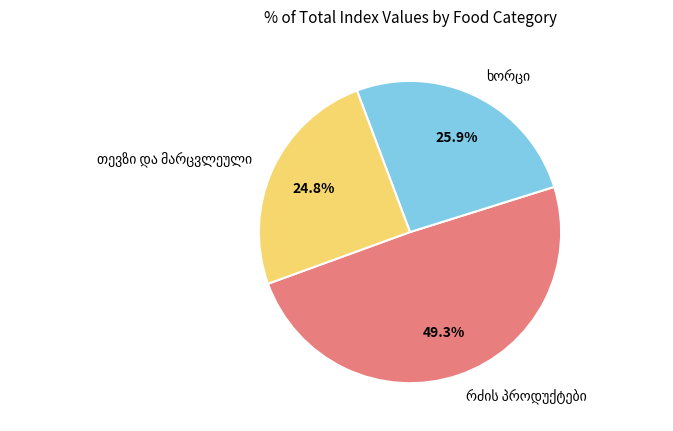

Is there a majority slice in this chart?

No